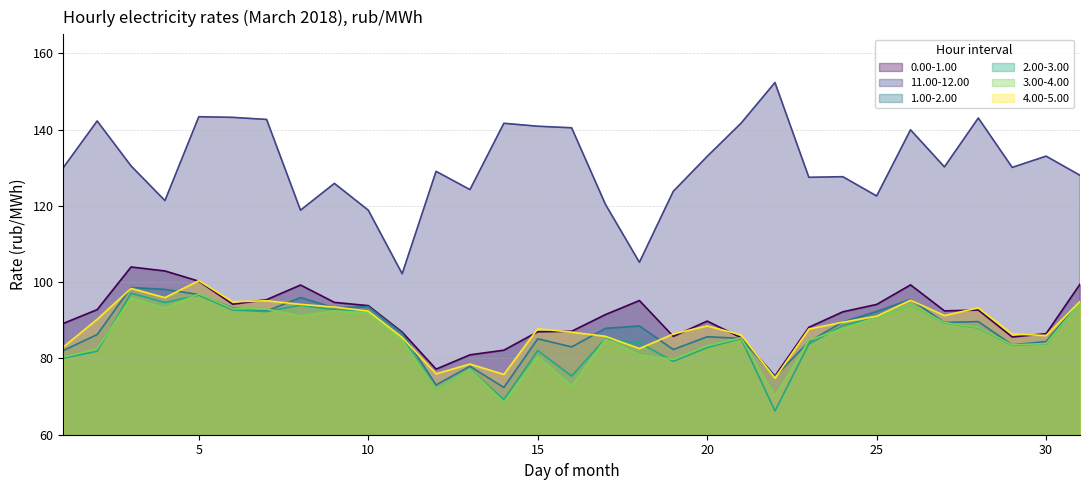

True or false: 11.00-12.00 has more than 1 interior local peaks.

True